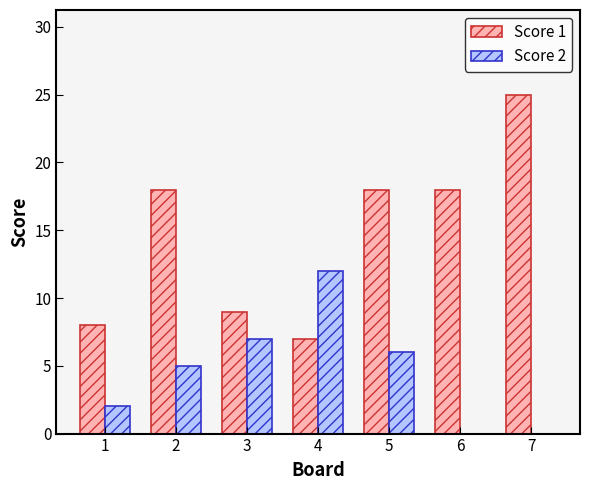

Reading left to right, what are all the values shown in this chart?

Score 1: 1=8	2=18	3=9	4=7	5=18	6=18	7=25
Score 2: 1=2	2=5	3=7	4=12	5=6	6=0	7=0